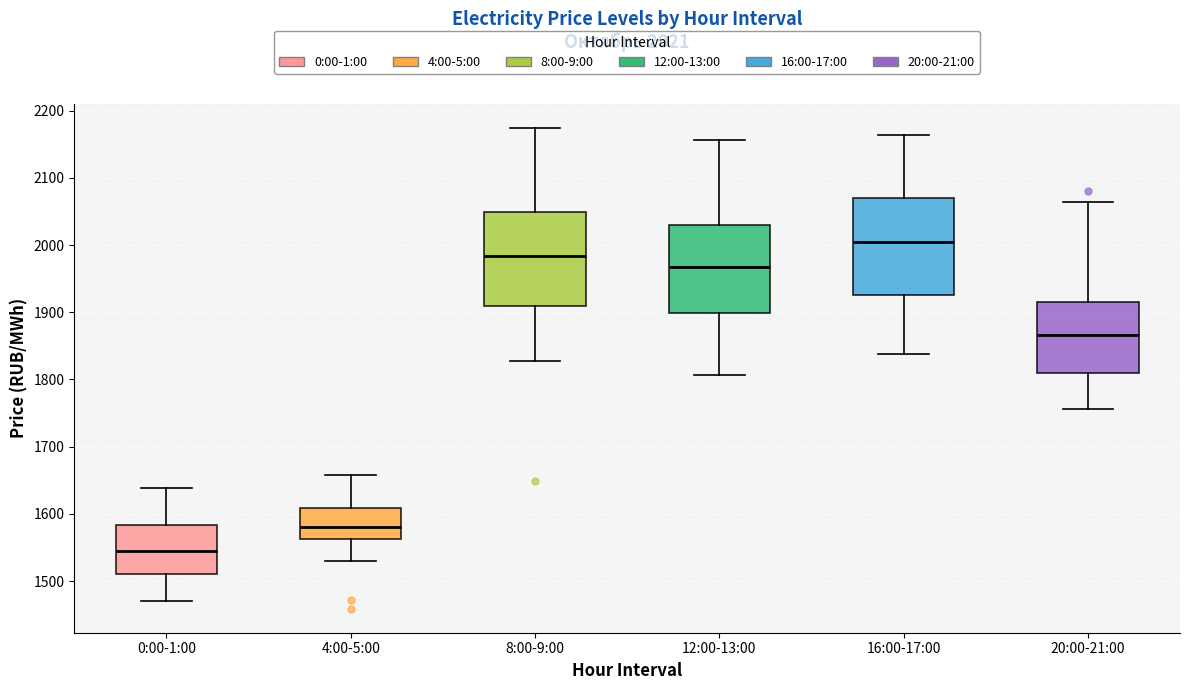

Which box has the lowest median line?

0:00-1:00